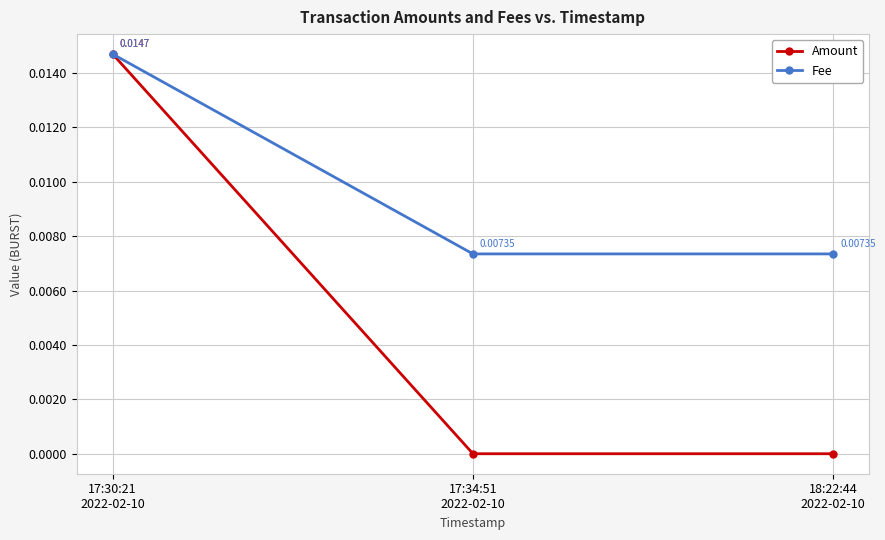

At how many categories does at least one series exceed 0?

3